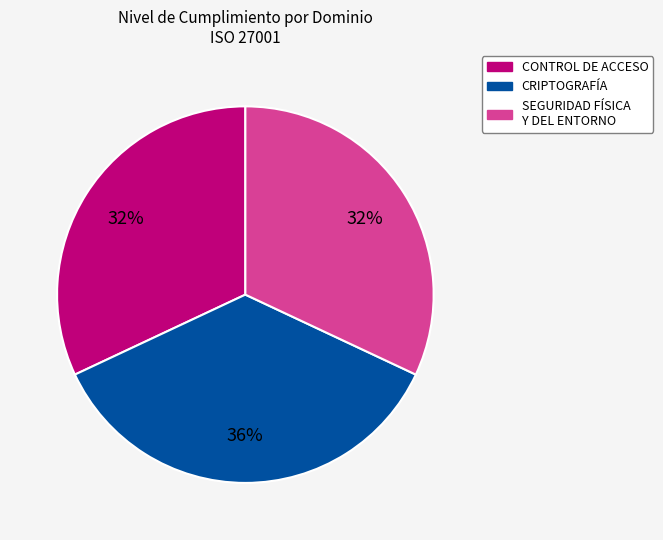

Does any single category account for the majority?

No